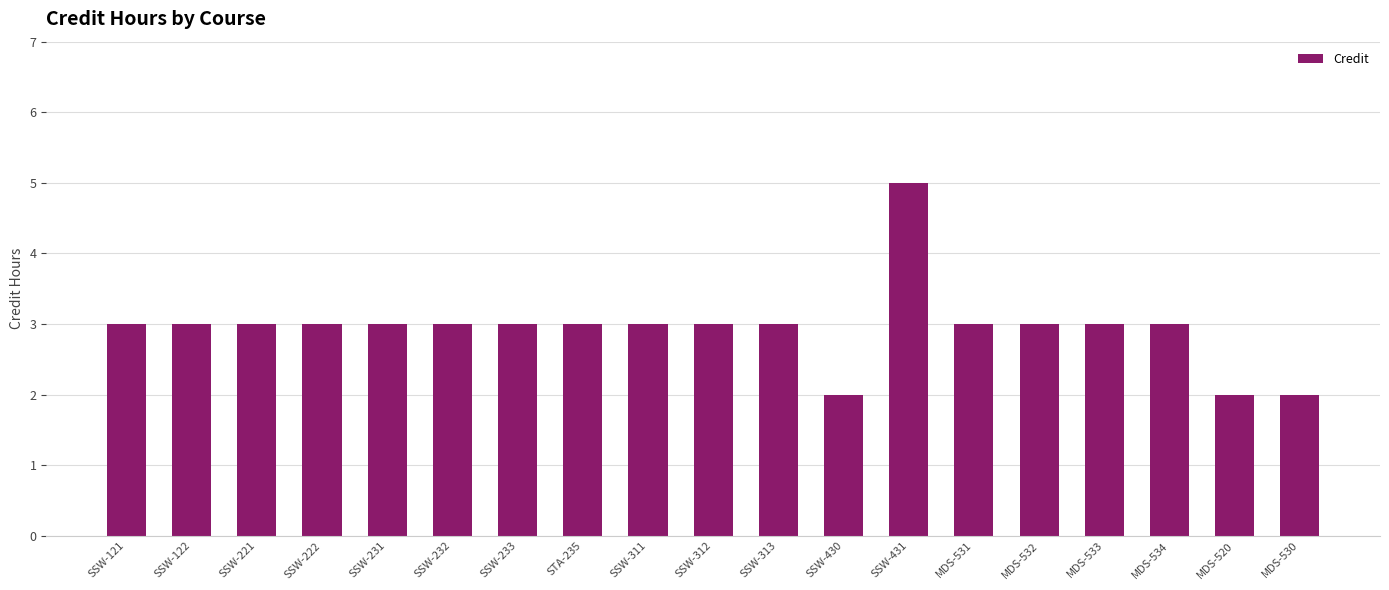

How many series are shown in this chart?

1